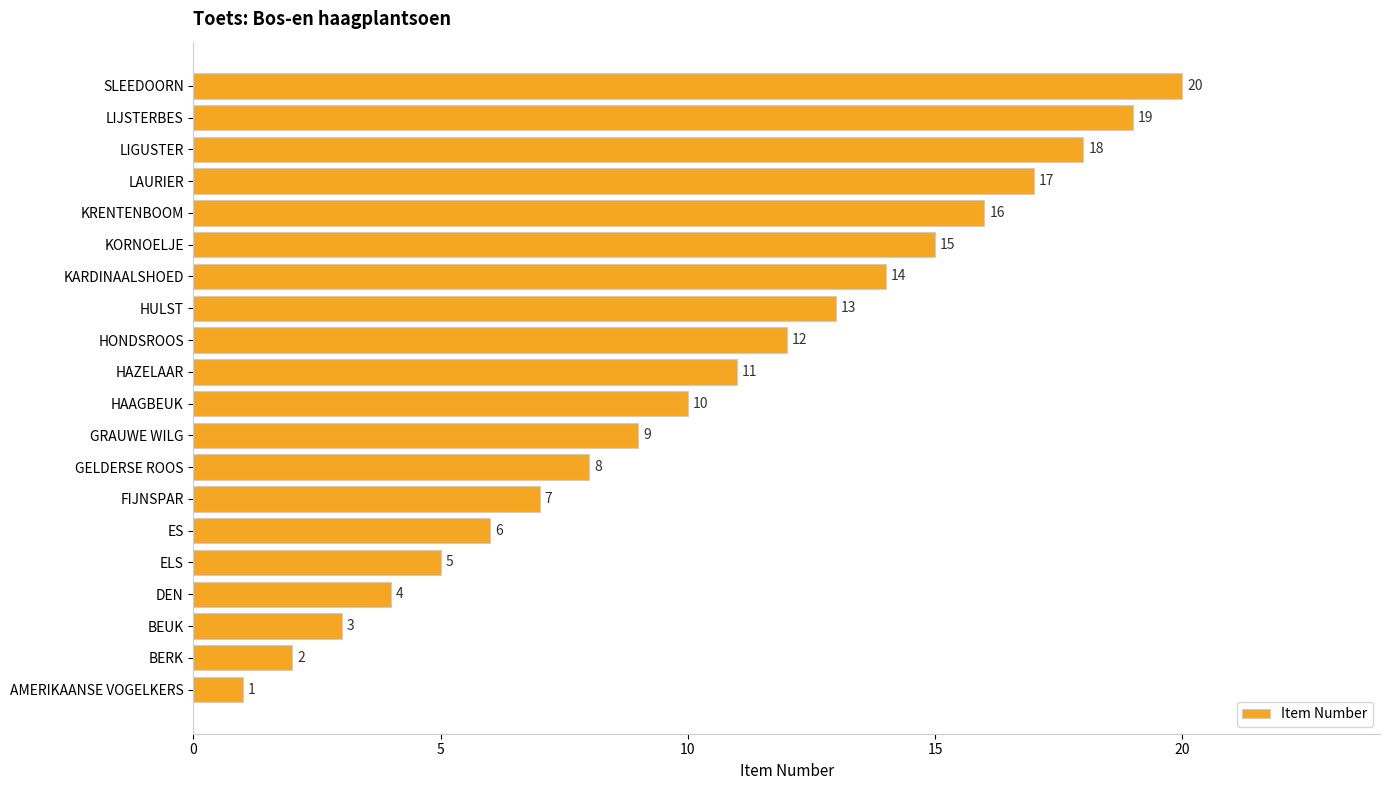

What is the maximum value shown in the chart?

20